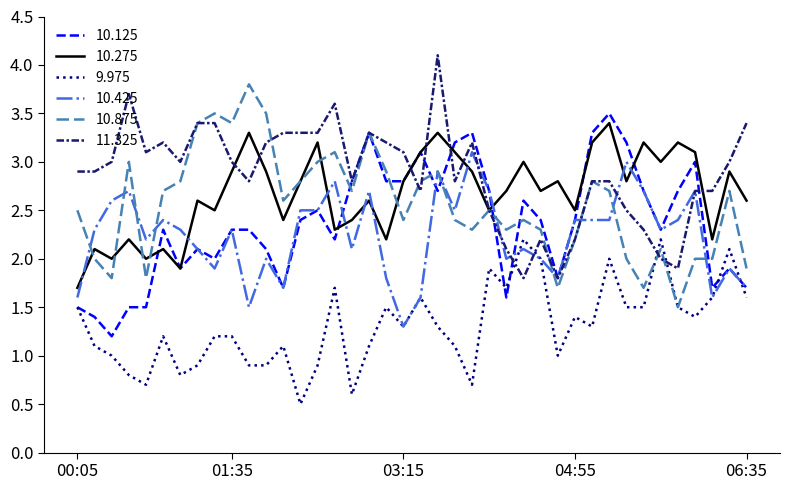

What is the minimum value for 11.325?

1.8